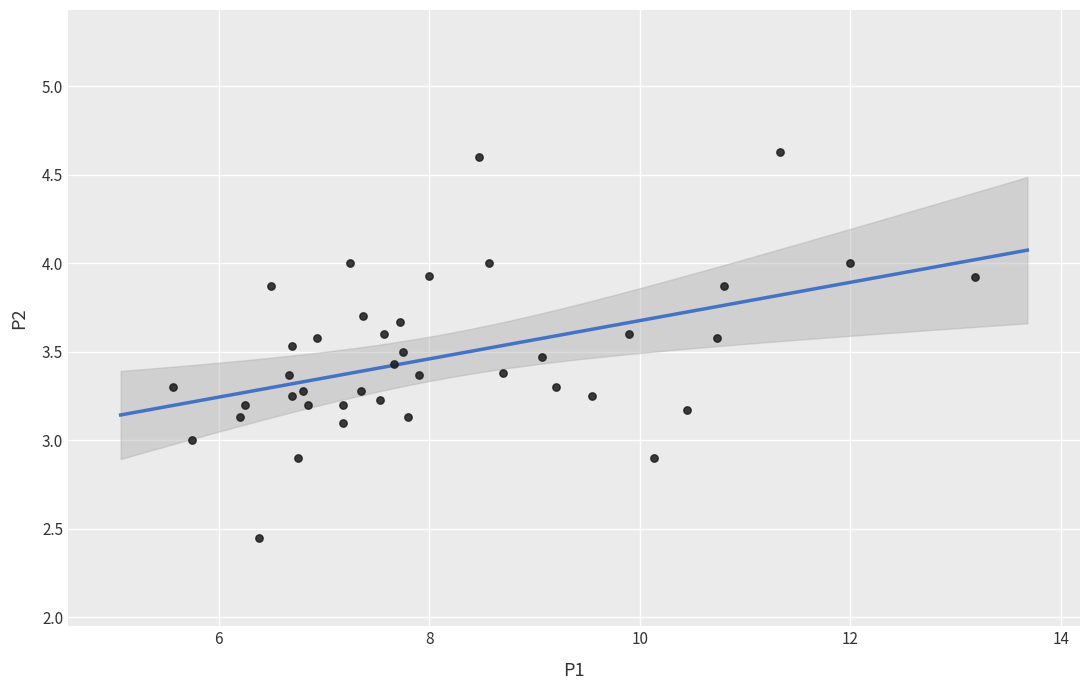

What is the range of X values (max minus min)?

7.6